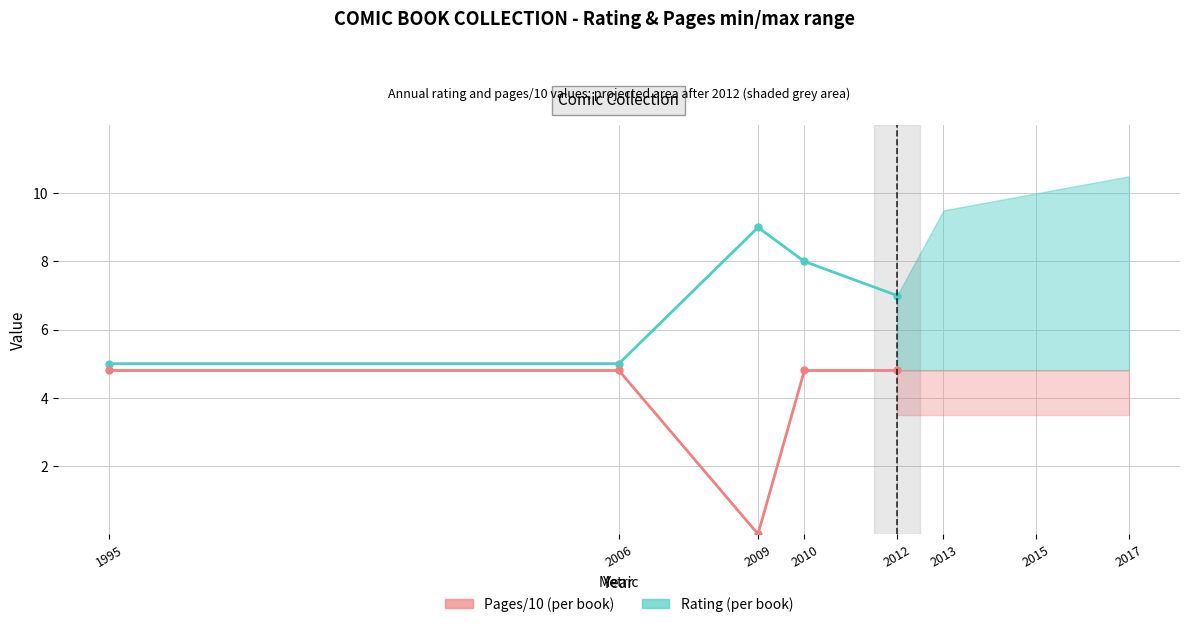

How many lines are shown in the chart?

2